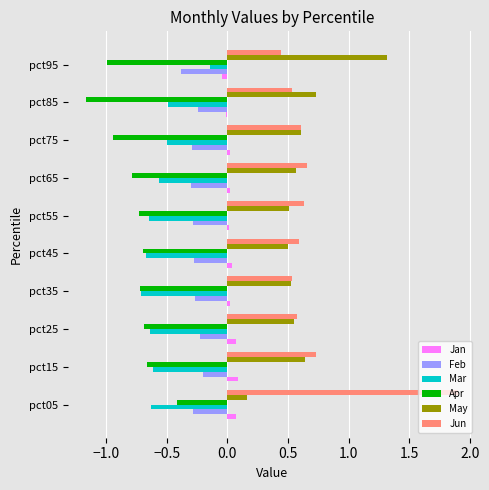

The Jun series shows 0.7 at pct15. True or false?

True